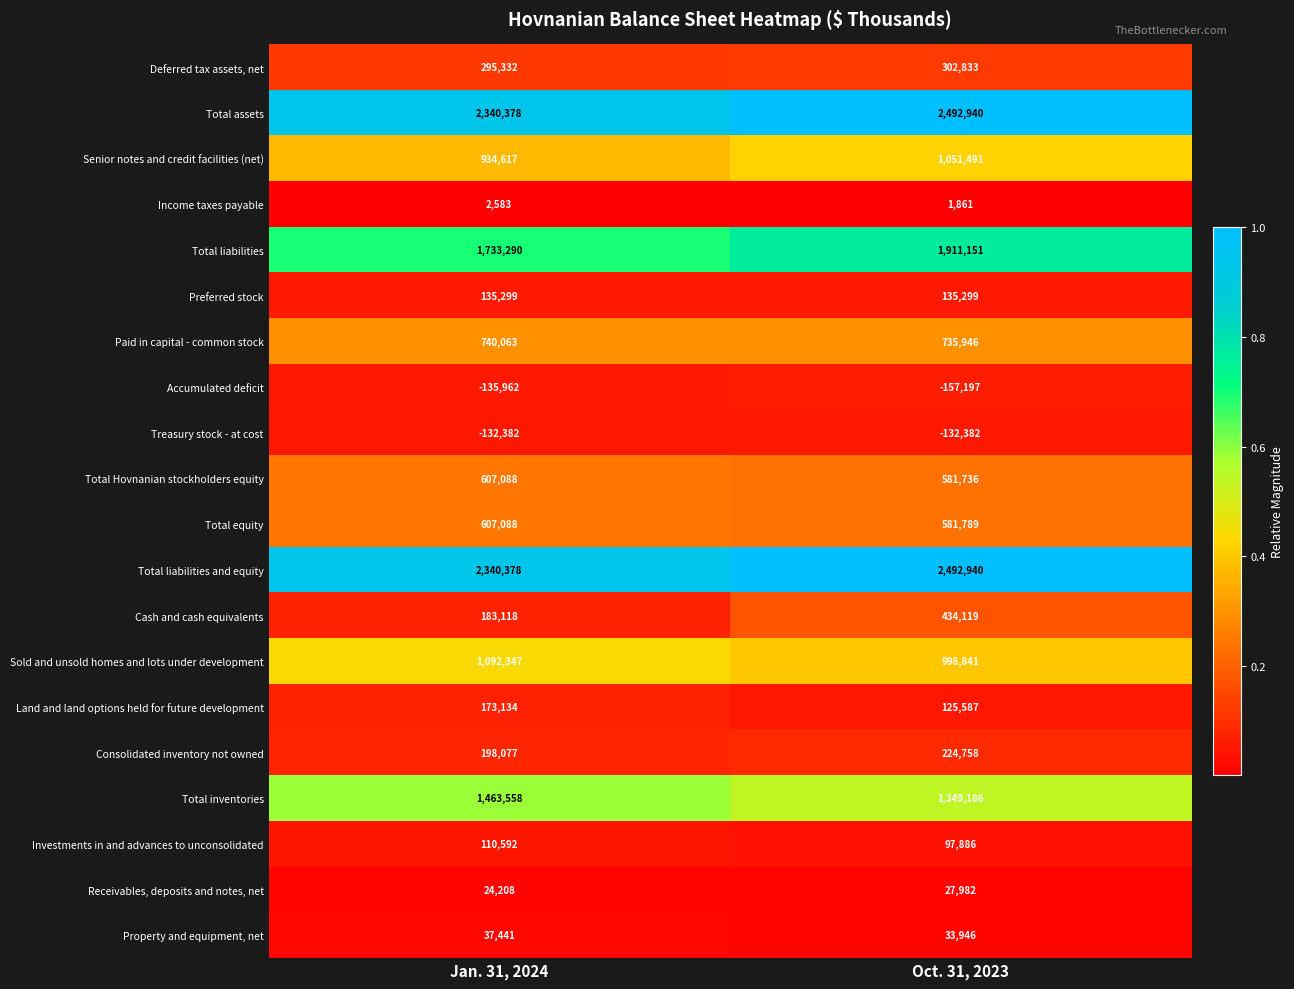

What is the spread (max minus min) of values at Jan. 31, 2024?

2476340